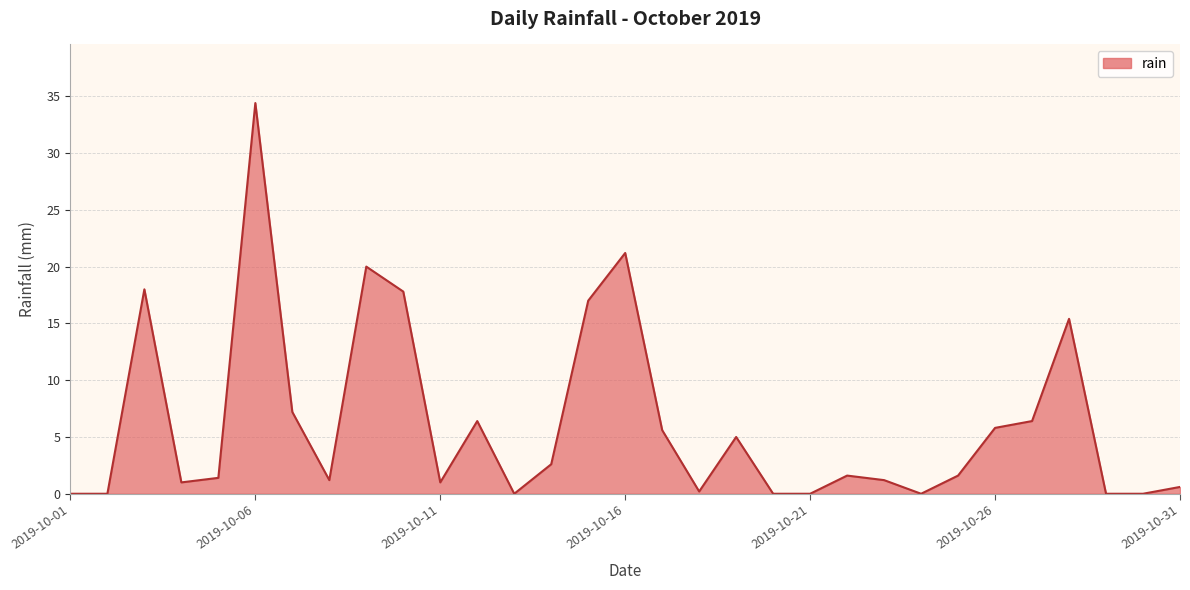

What is the difference between the maximum and minimum values?

34.4